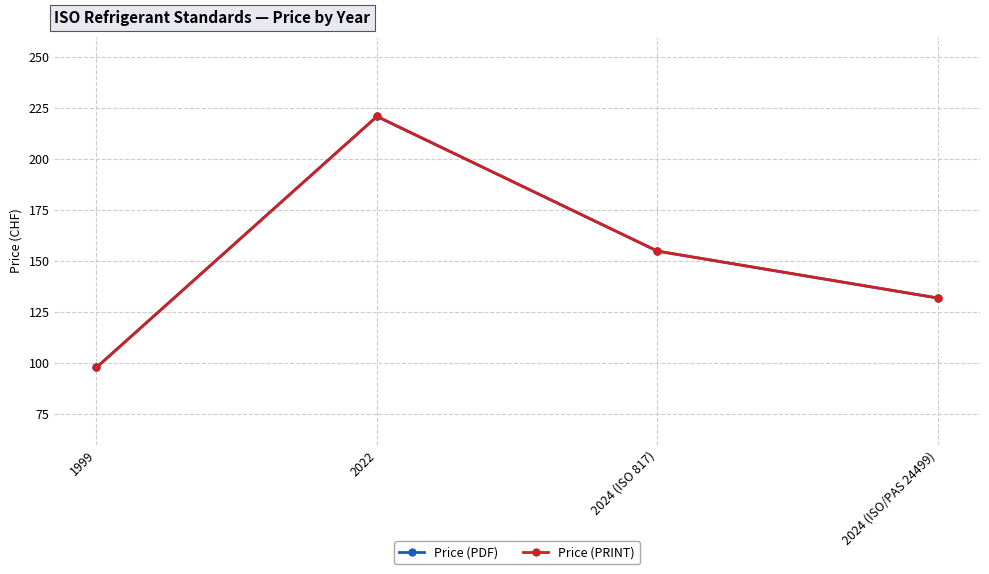

Reading right to left, transcribe all the data shown in this chart.

Price (PDF): 132	155	221	98
Price (PRINT): 132	155	221	98